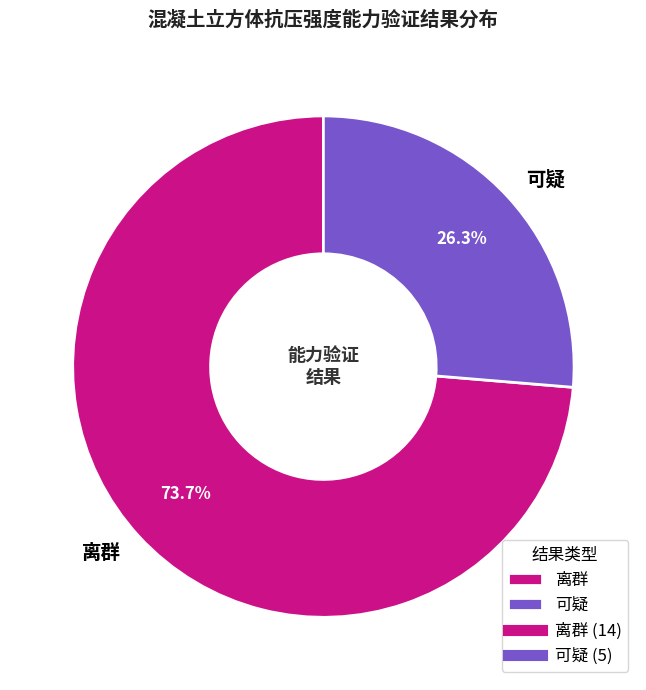

Which has a higher value, 离群 or 可疑?

离群